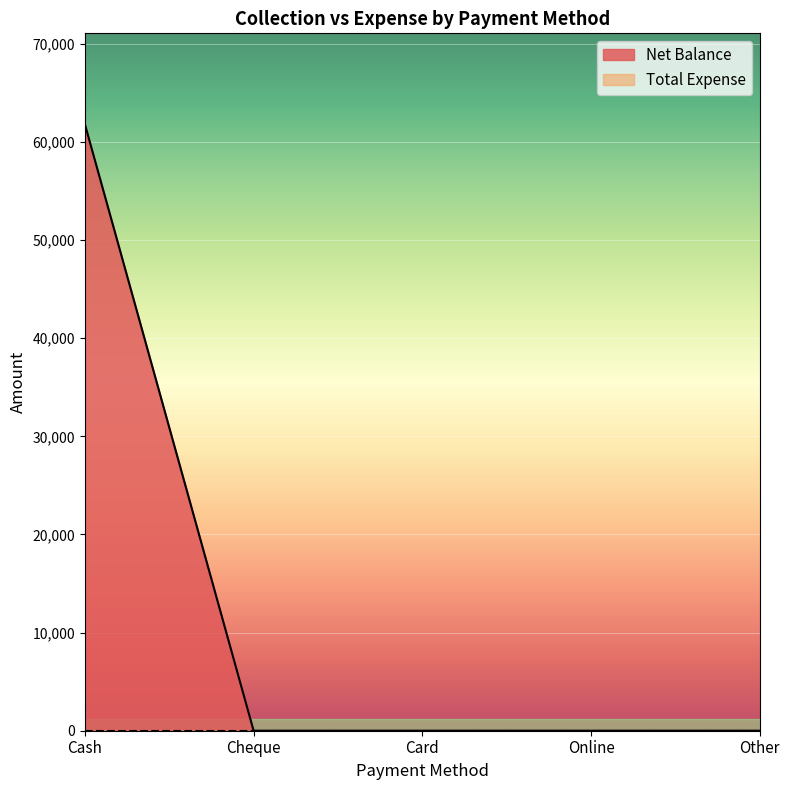

What position from the left is Card?

3